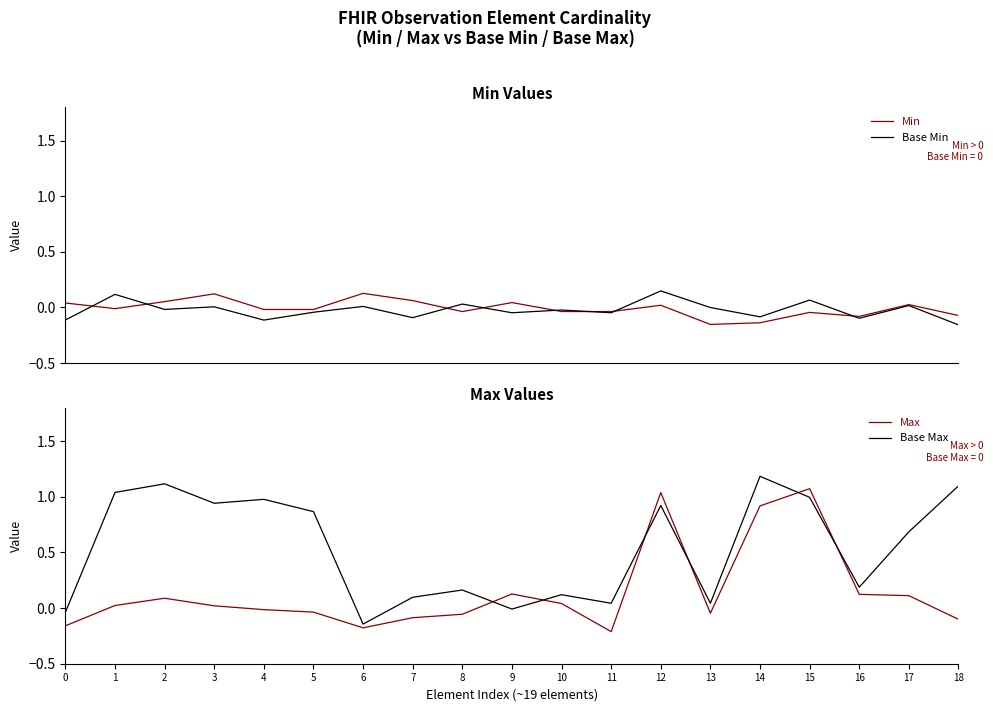

Where is Base Max nearest to the value 0?

9